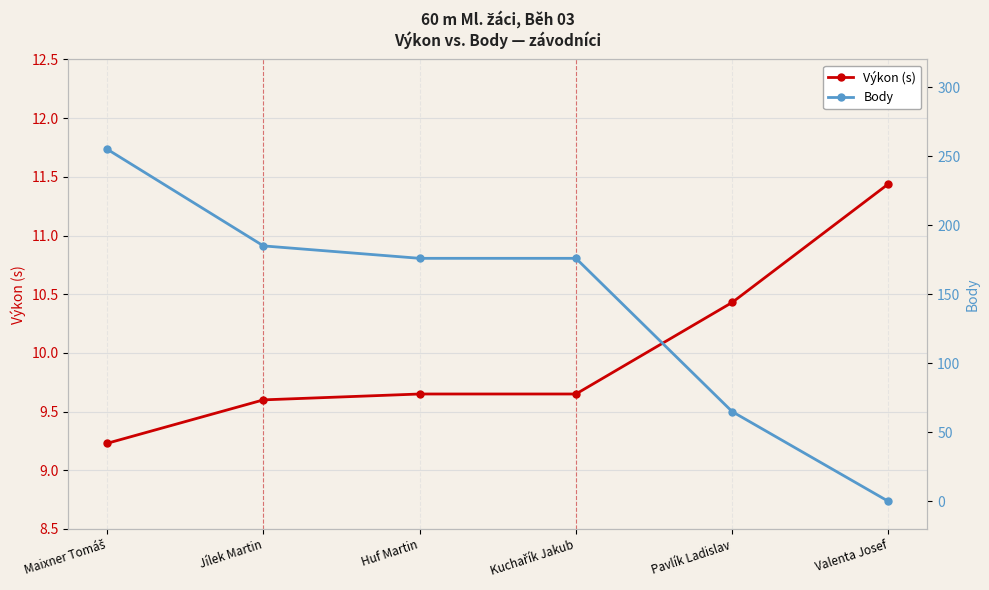

At which category does the chart reach its minimum across all series?

Valenta Josef